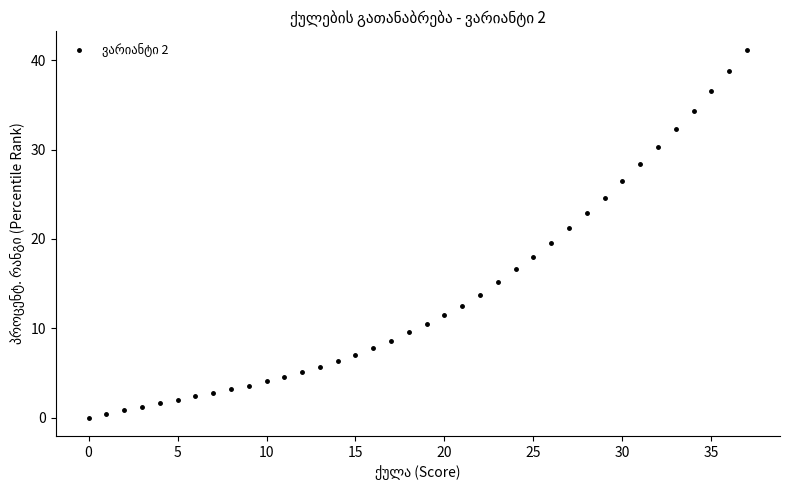

What Y value in the scatter plot is closest to 20?

19.5